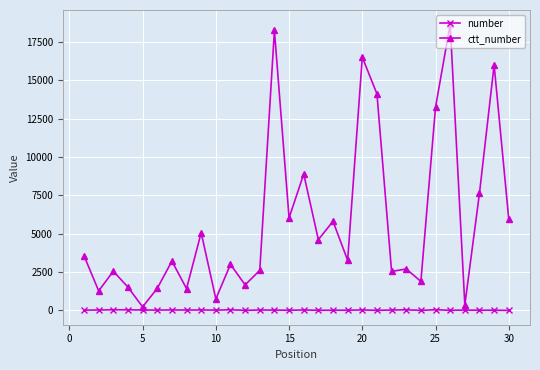

True or false: ctt_number has more than 1 interior local peaks.

True